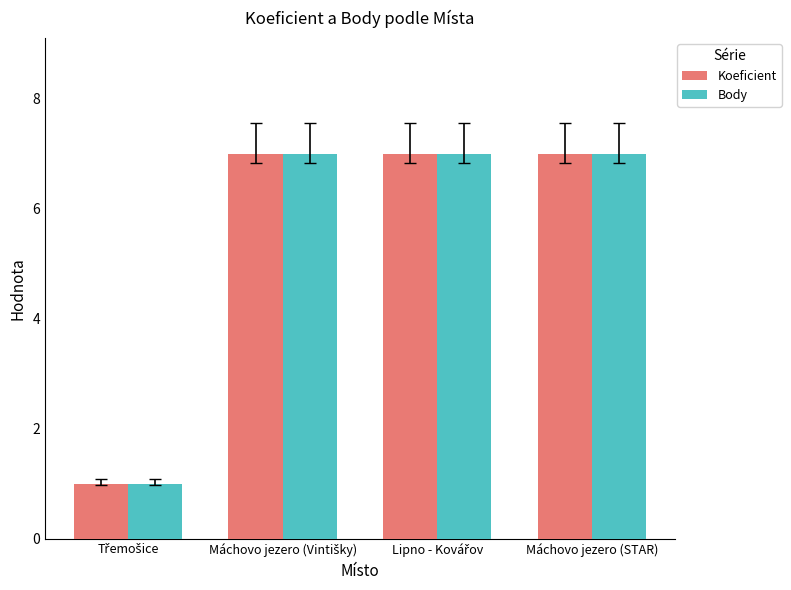

At how many categories does at least one series exceed 5?

3